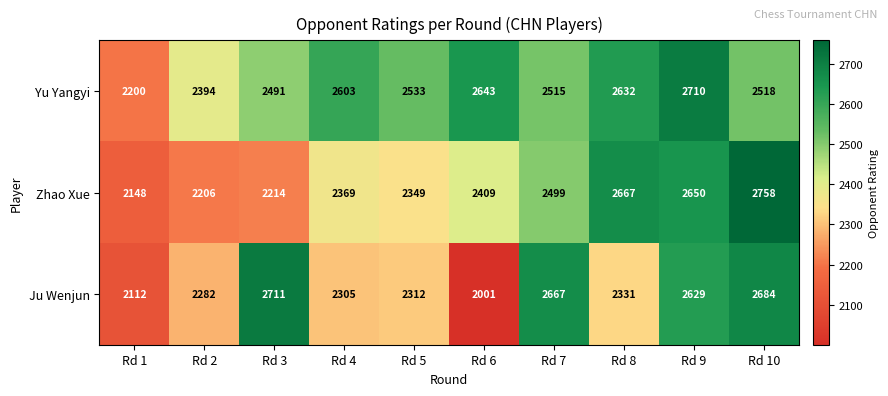

Which category has the lowest value in the Yu Yangyi series?

Rd 1